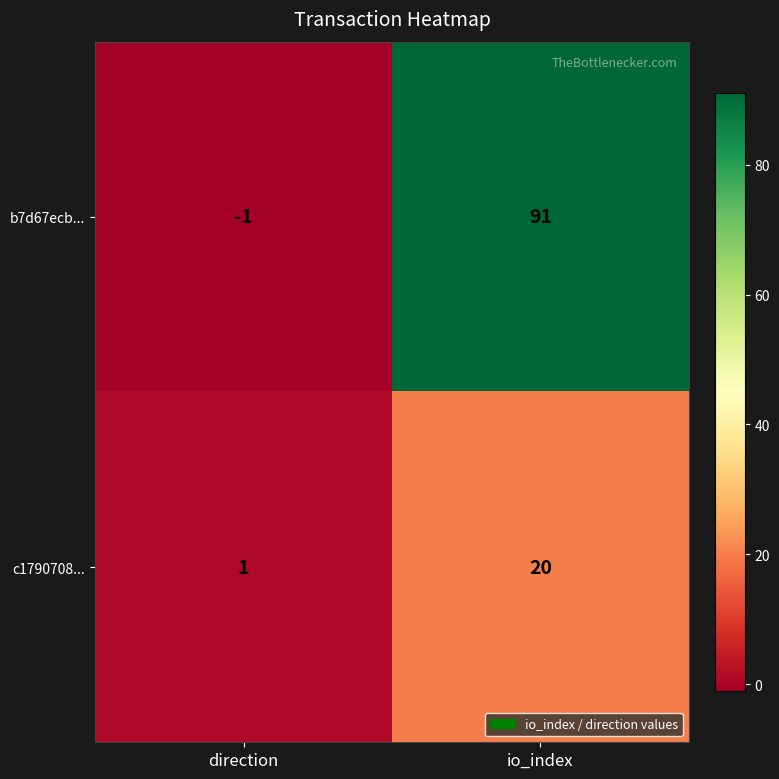

At which category is the sum across all series the highest?

io_index